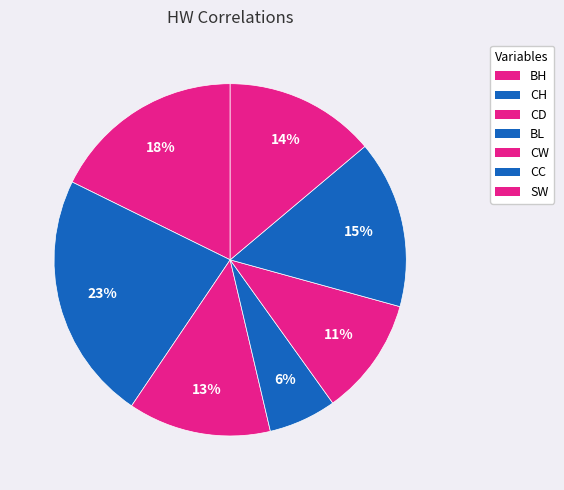

How many segments does this pie chart have?

7